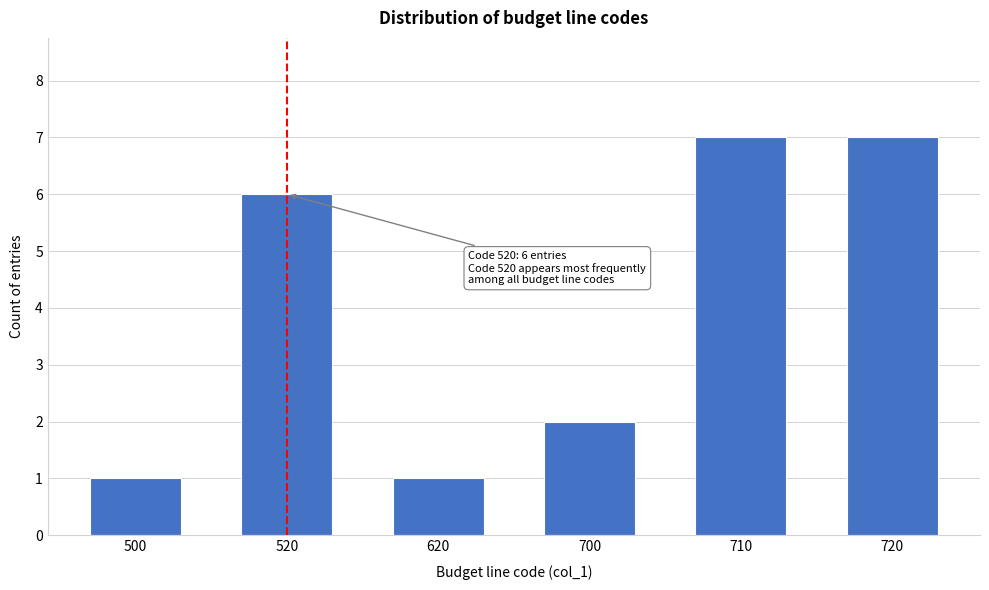

Reading left to right, extract all data points from this chart.

1	6	1	2	7	7